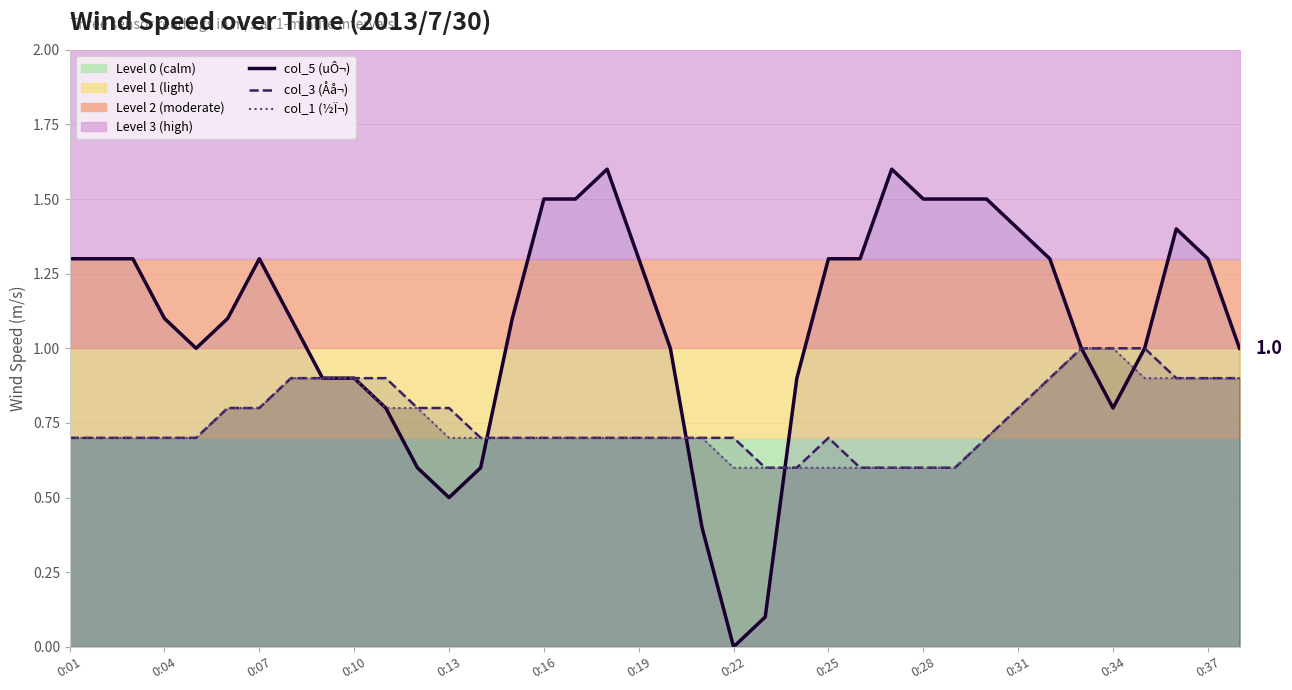

The col_1 (½Ï¬) series shows 0.7 at 0:13. True or false?

True